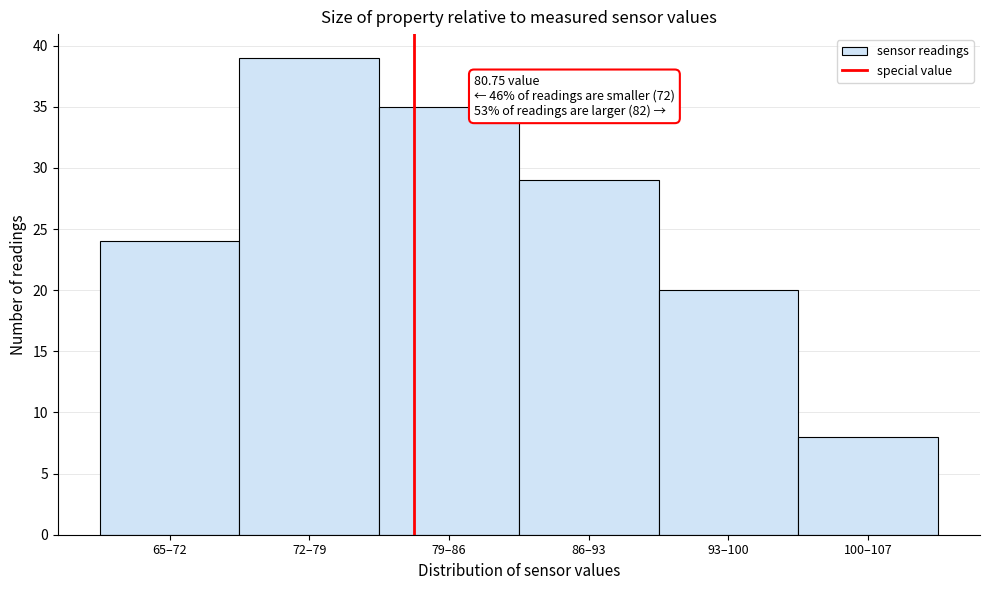

Reading left to right, extract all data points from this chart.

65–72=24	72–79=39	79–86=35	86–93=29	93–100=20	100–107=8